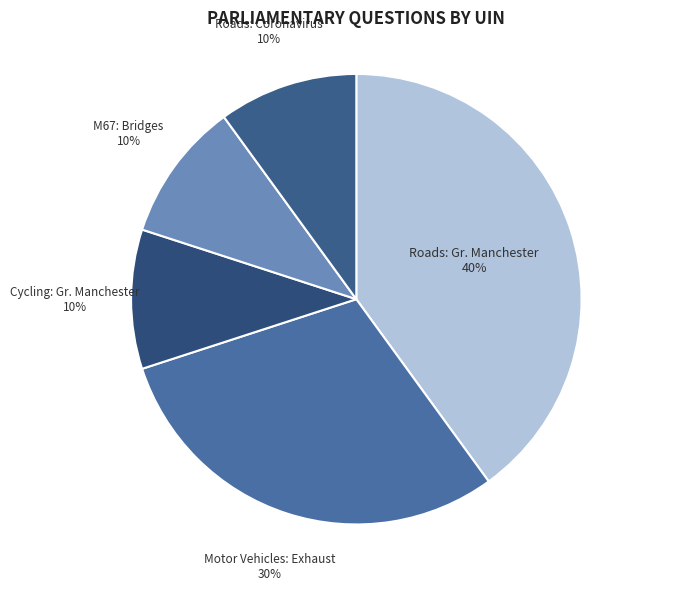

Between Cycling: Gr. Manchester and Roads: Gr. Manchester, which is larger?

Roads: Gr. Manchester